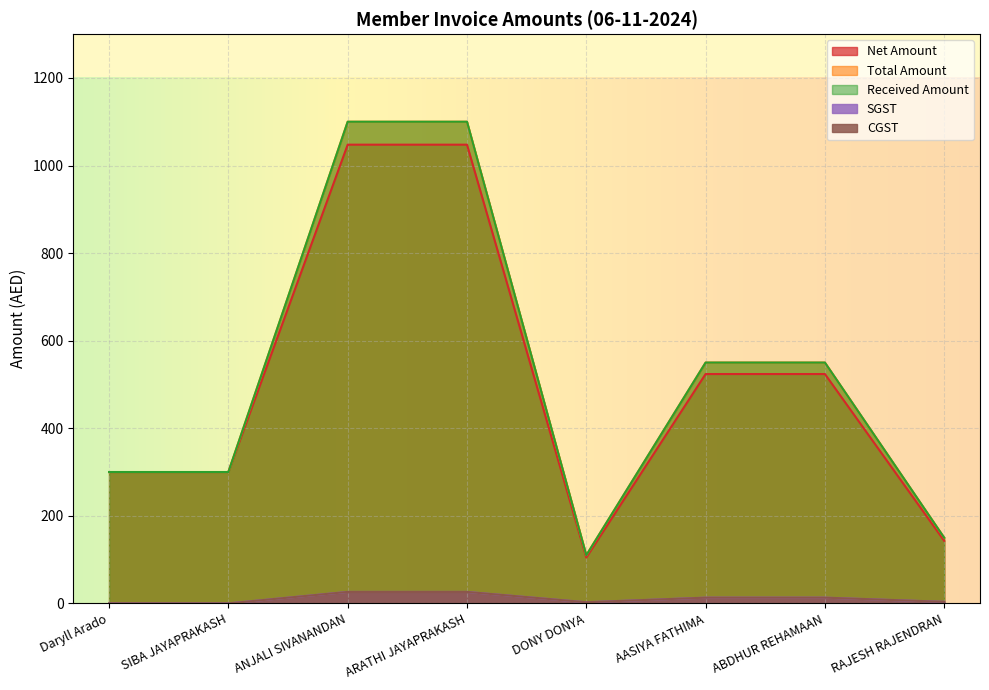

Where does the CGST series first go above 13?

ANJALI SIVANANDAN